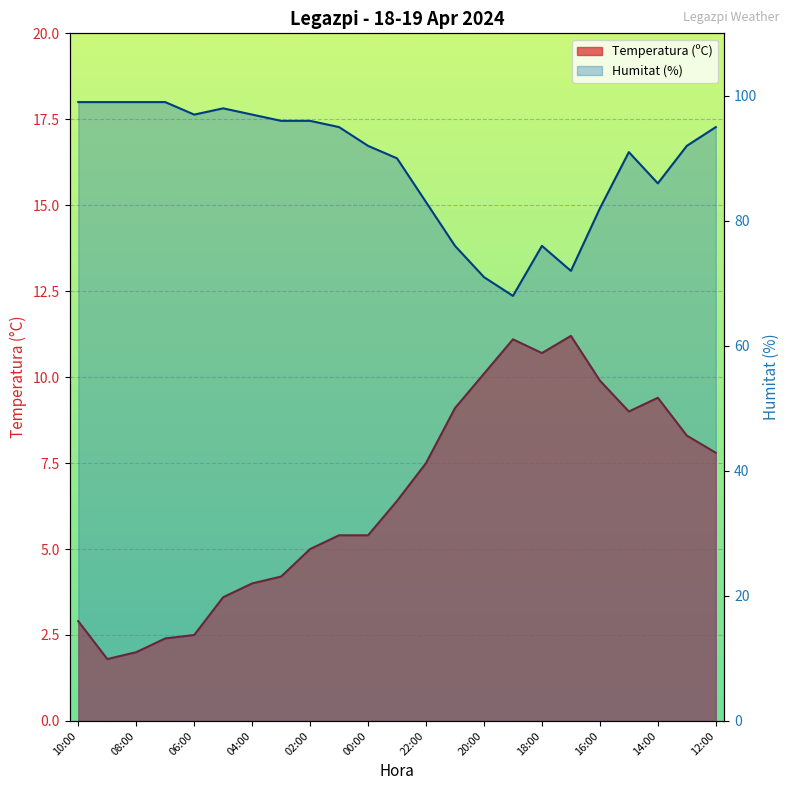

Which series has the largest total across all categories?

Humitat (%)